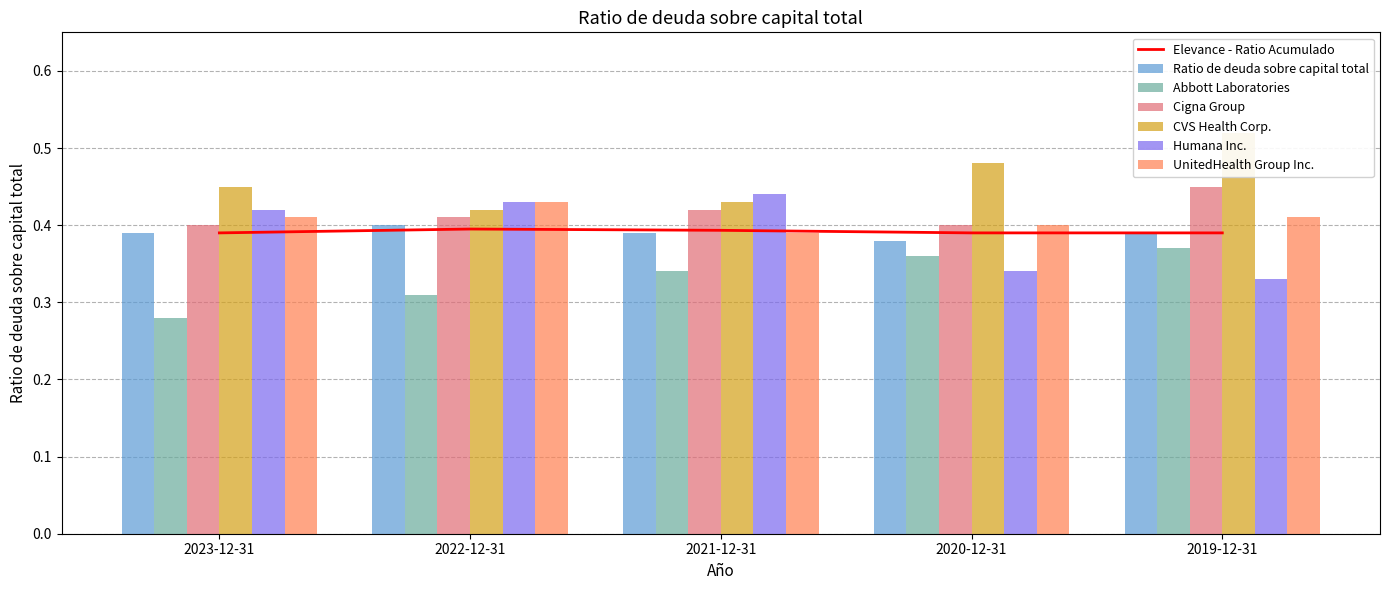

What is the smallest value displayed?

0.3